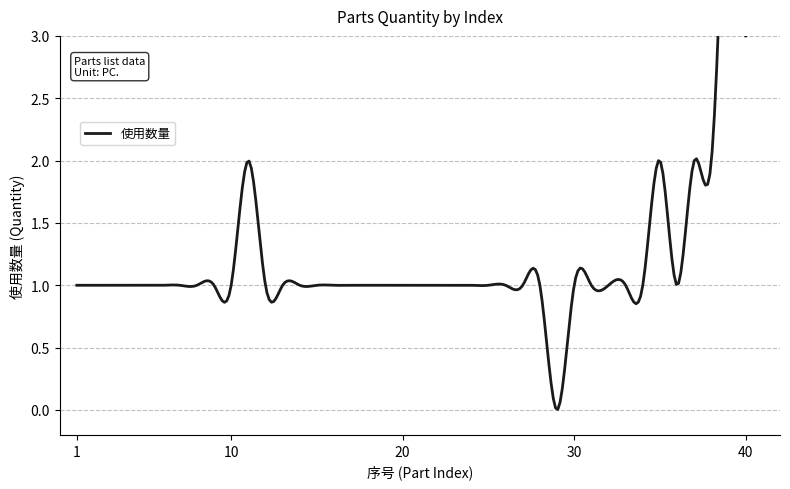

What is the difference between the maximum and minimum values?

5